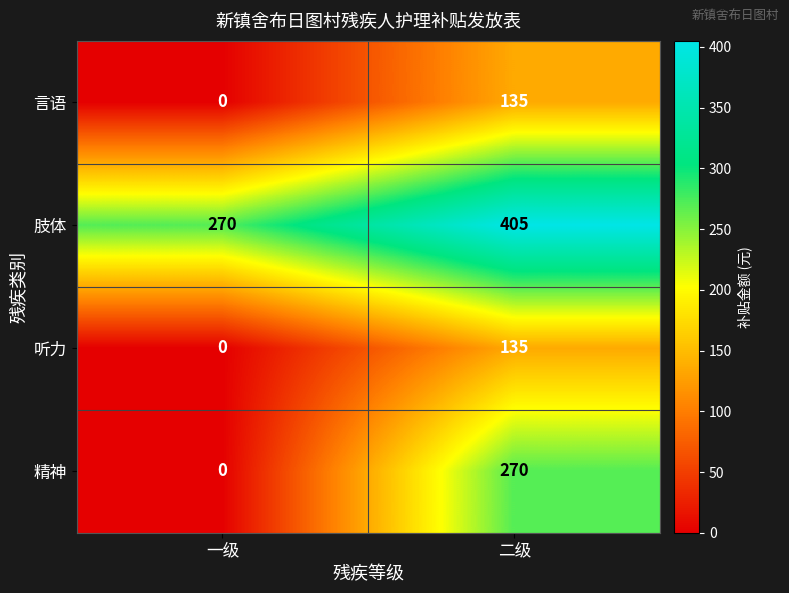

At which label does 精神 reach its minimum?

一级